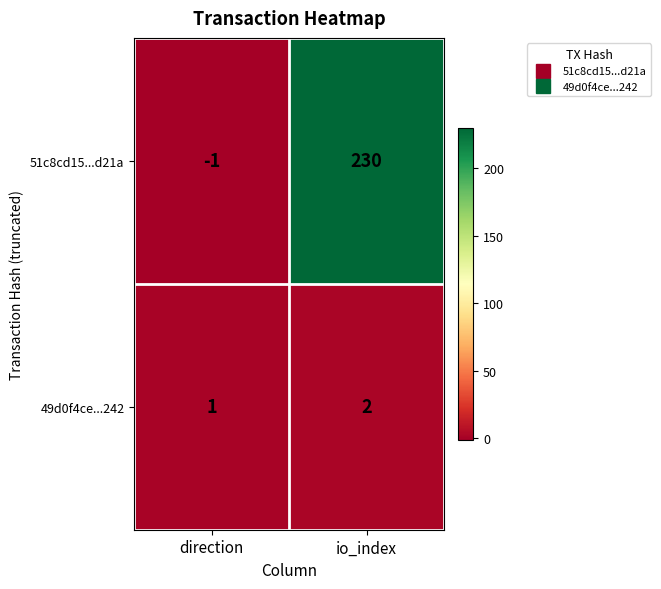

Which category has the highest value in the 49d0f4ce...242 series?

io_index